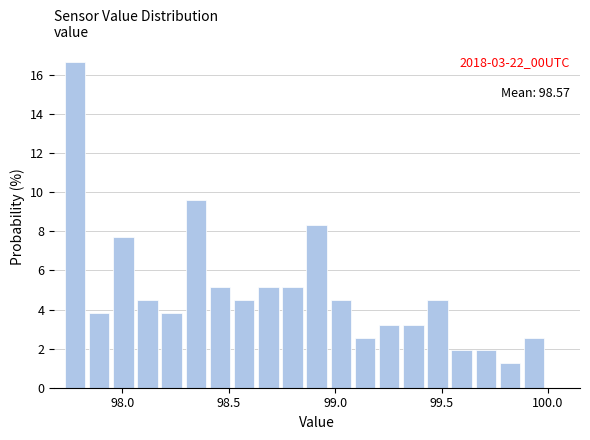

Around what value on the x-axis is the tallest bar? Give the approximate position of its centre, as read against the axis.

97.80